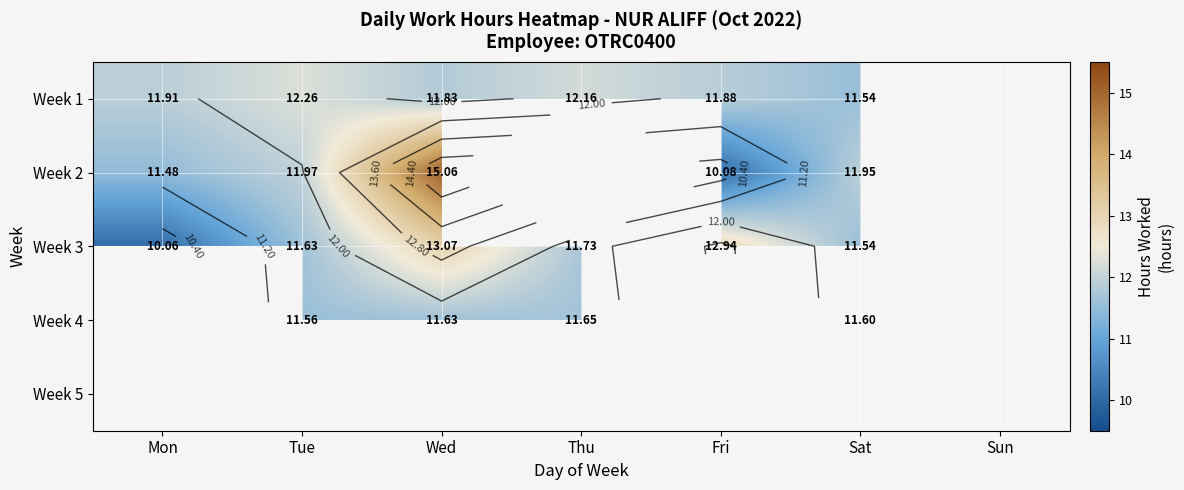

The value of Week 2 at Fri is 16.2. True or false?

False